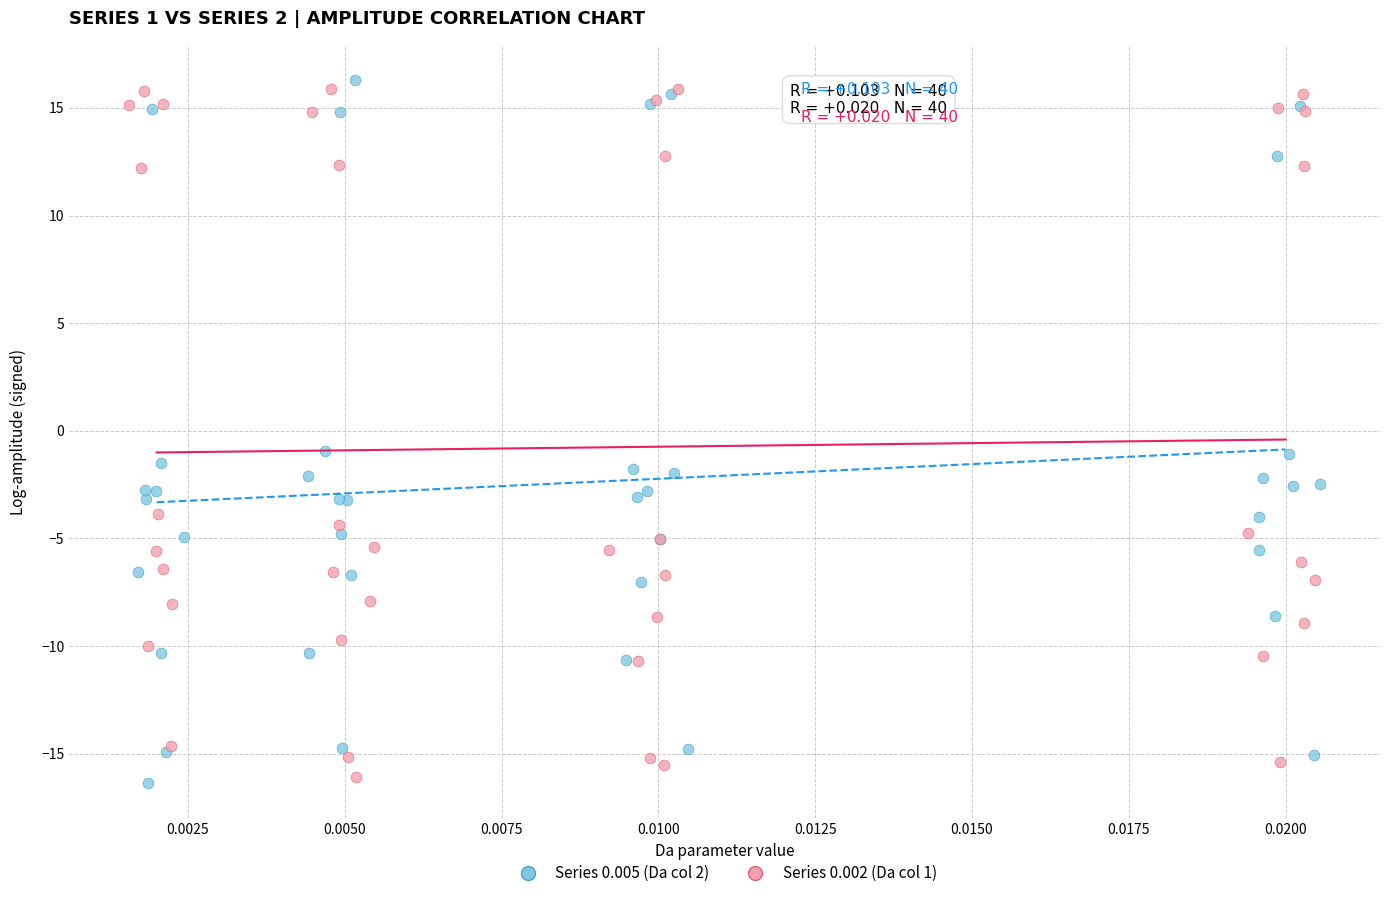

Which series reaches the maximum Y coordinate?

Series 0.005 (Da col 2)